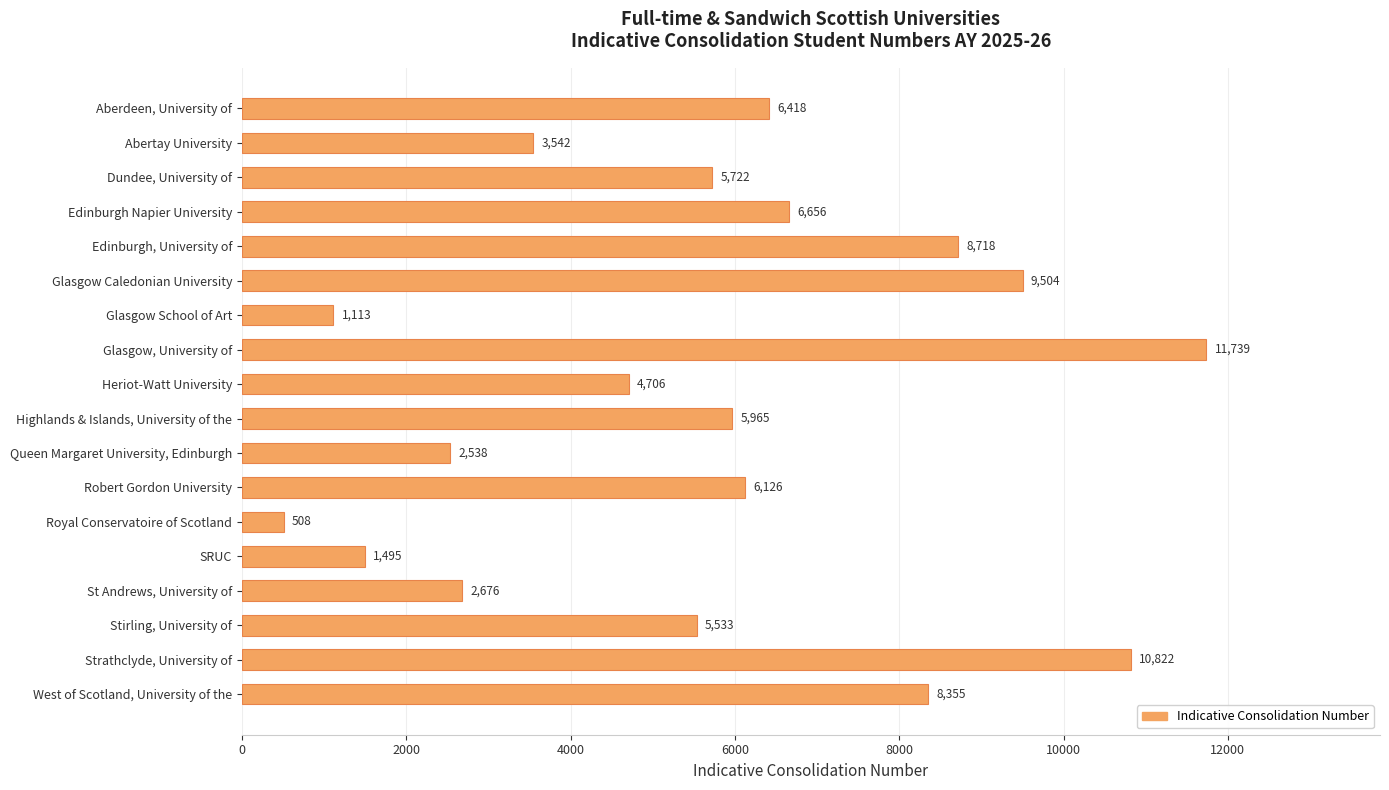

What is the greatest value displayed?

11739